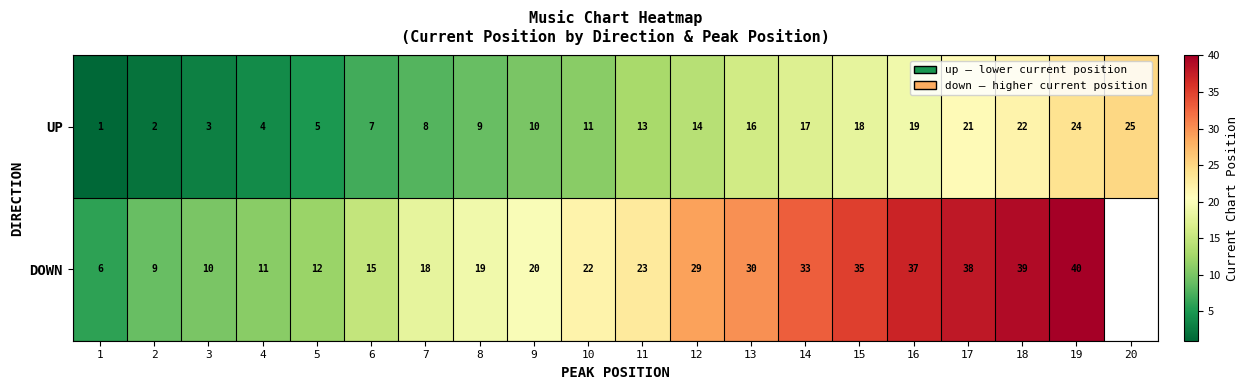

What is the sum of the DOWN values at 11 and 1?

29